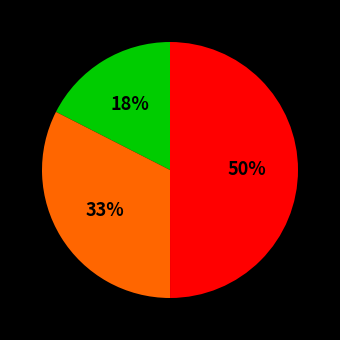

To the nearest percent, what is the average slice percentage?

33%